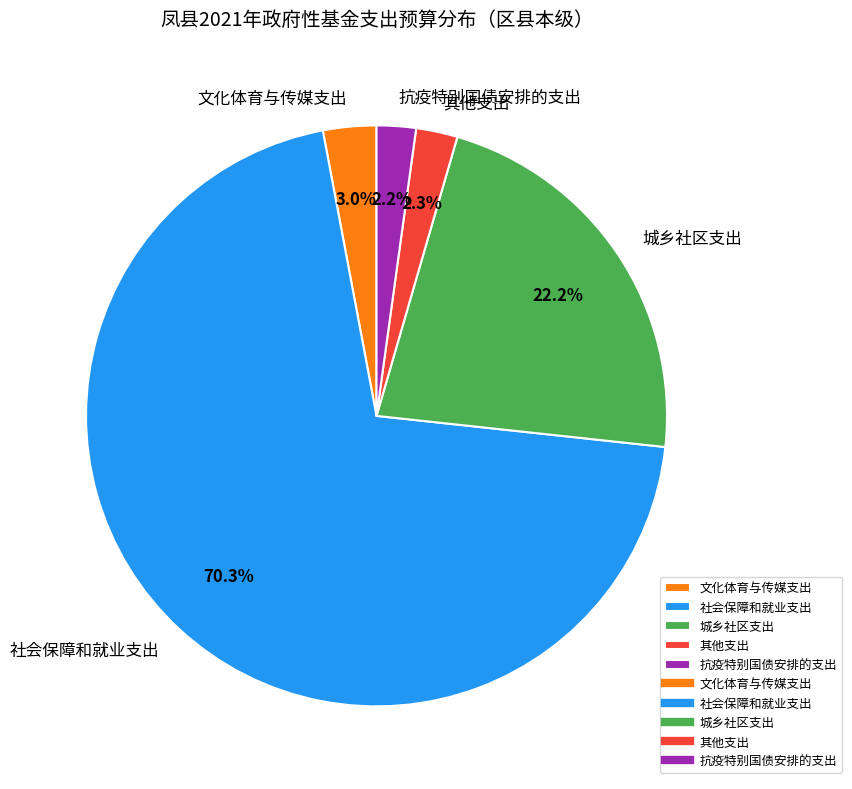

Which slice is the largest?

社会保障和就业支出